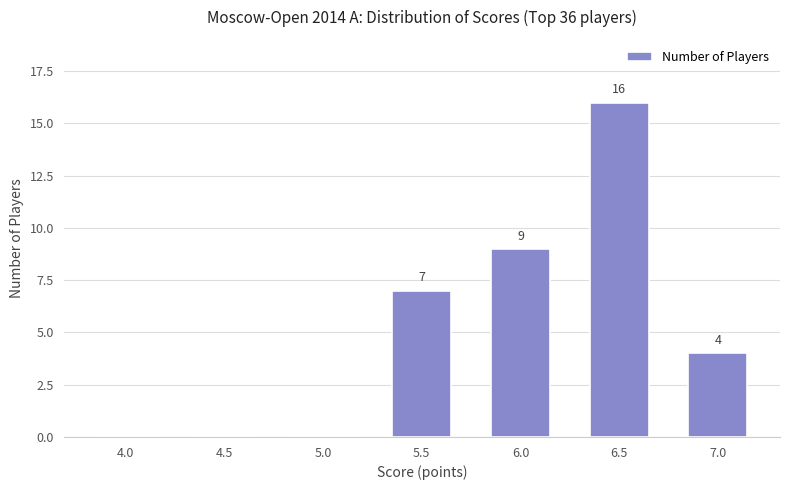

What is the greatest value displayed?

16